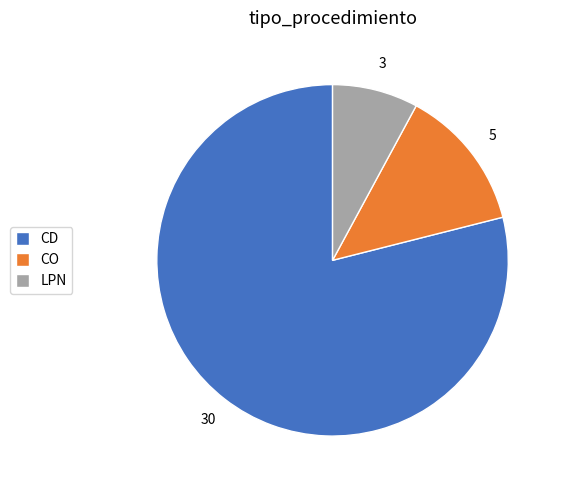

True or false: CD accounts for 66% of the total.

False